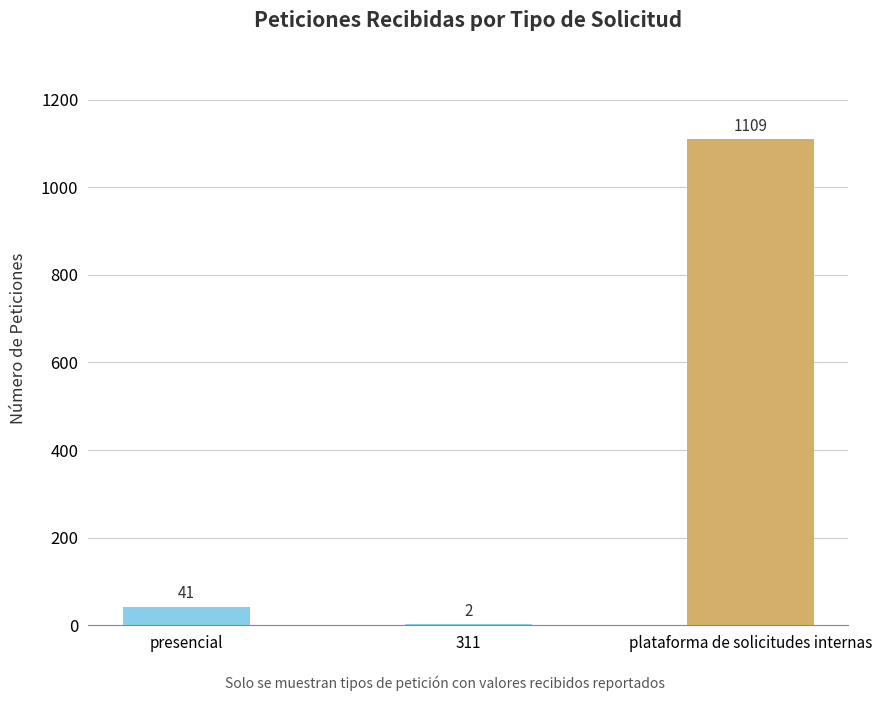

What is the greatest value displayed?

1109